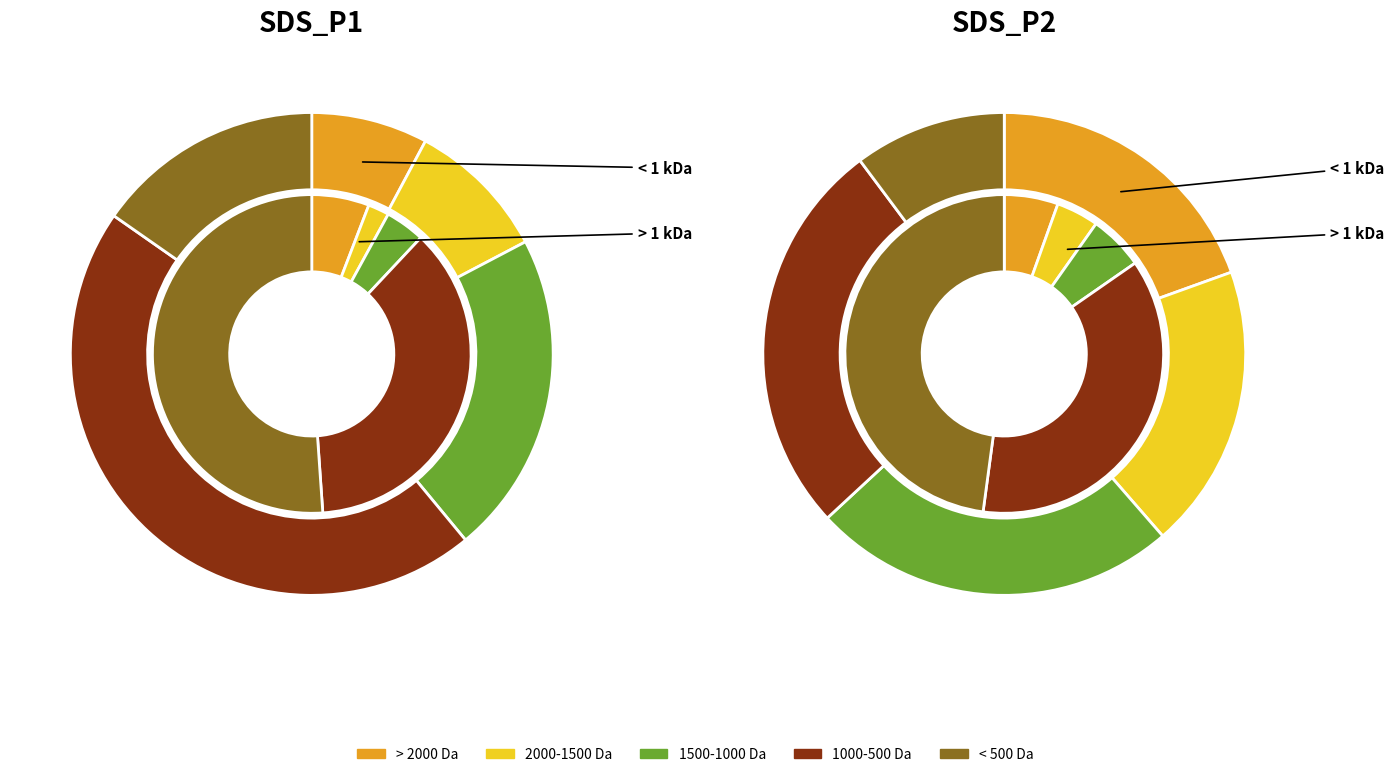

Which series has the widest spread of values?

SDS_P1